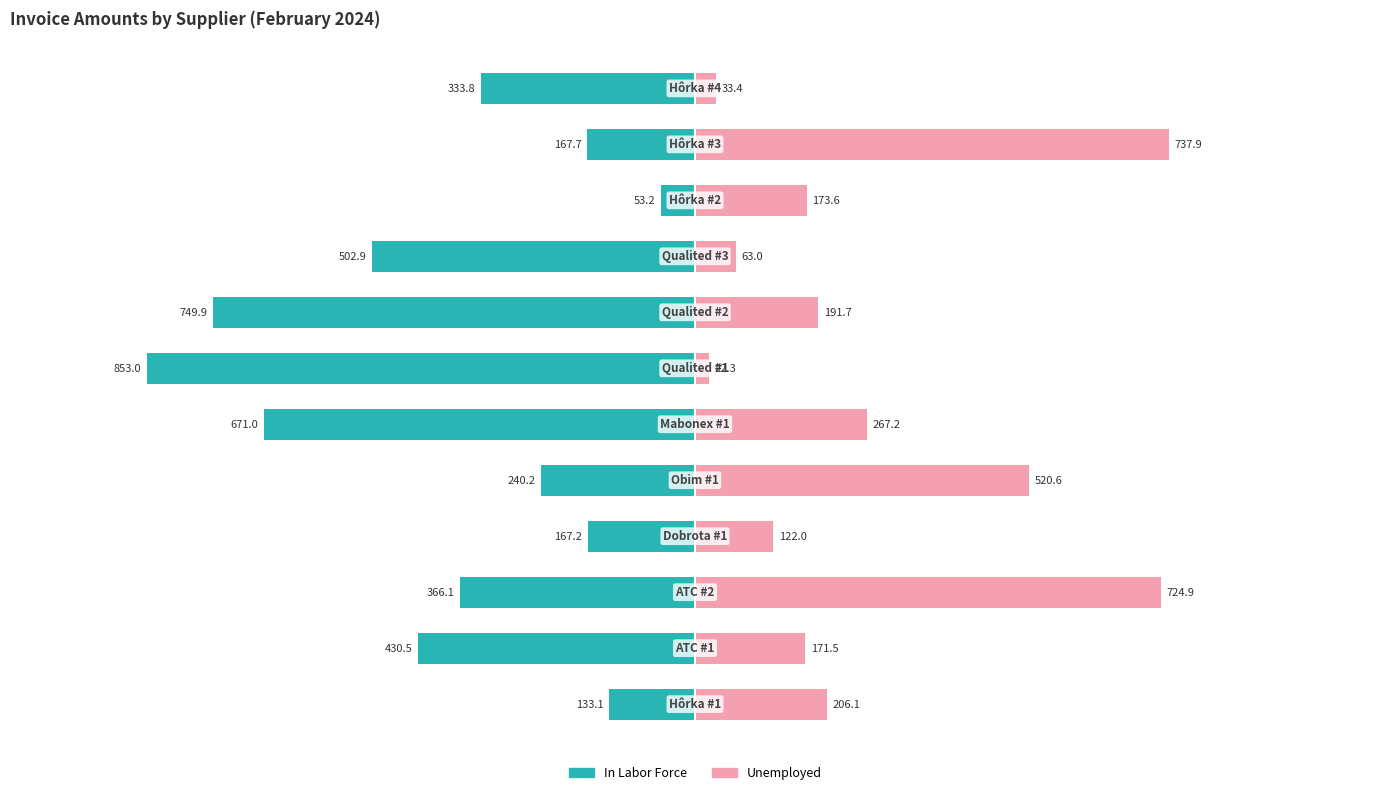

What is the maximum value for Unemployed?

737.9